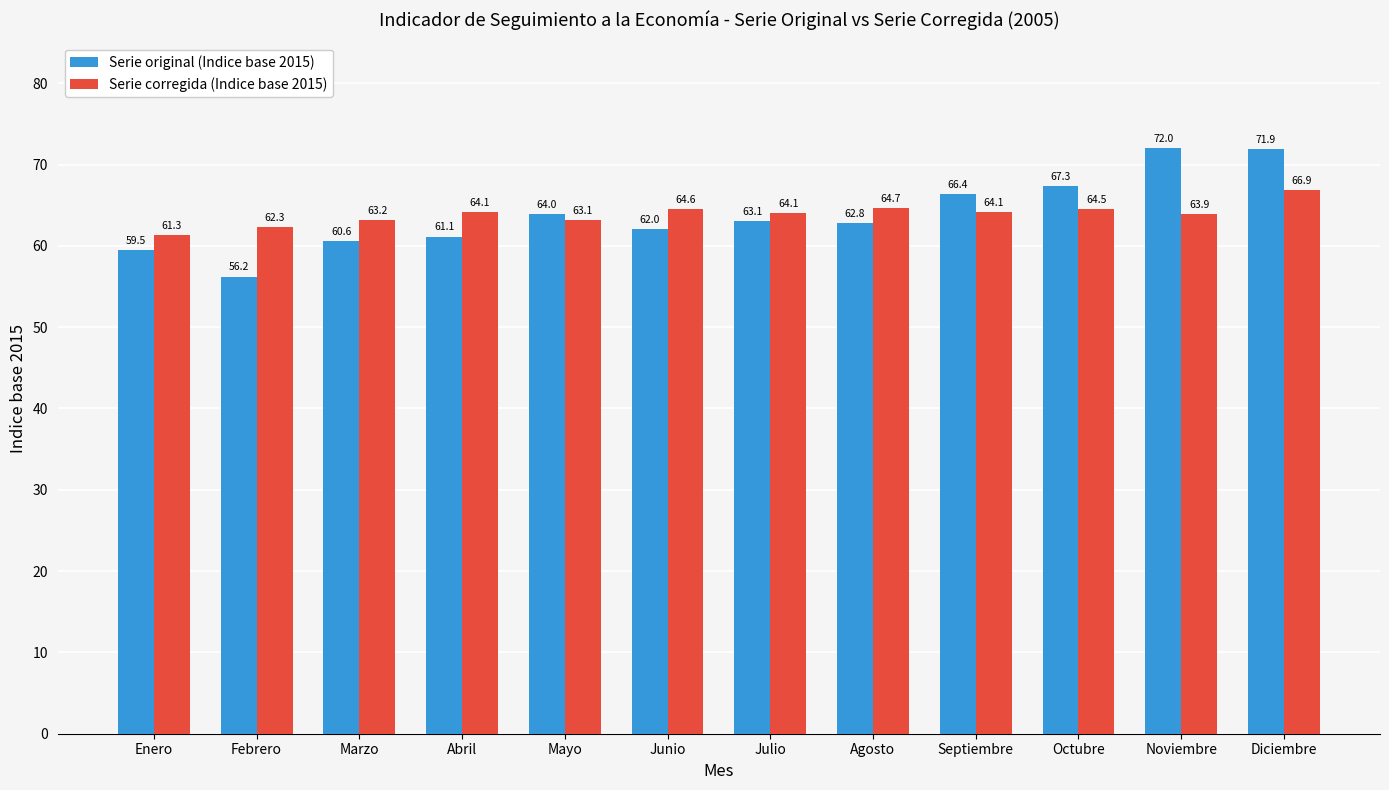

What are all the series names shown in the legend?

Serie original (Indice base 2015), Serie corregida (Indice base 2015)